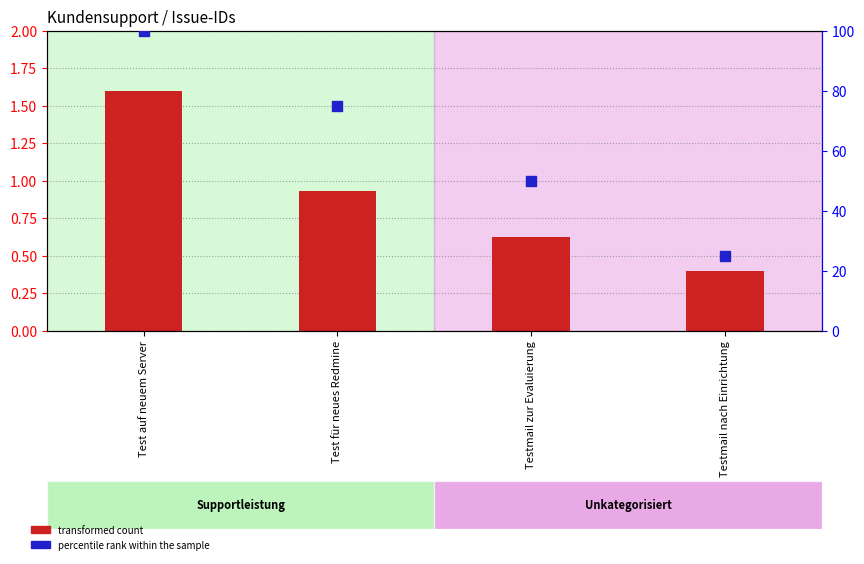

At how many categories does at least one series exceed 53?

2